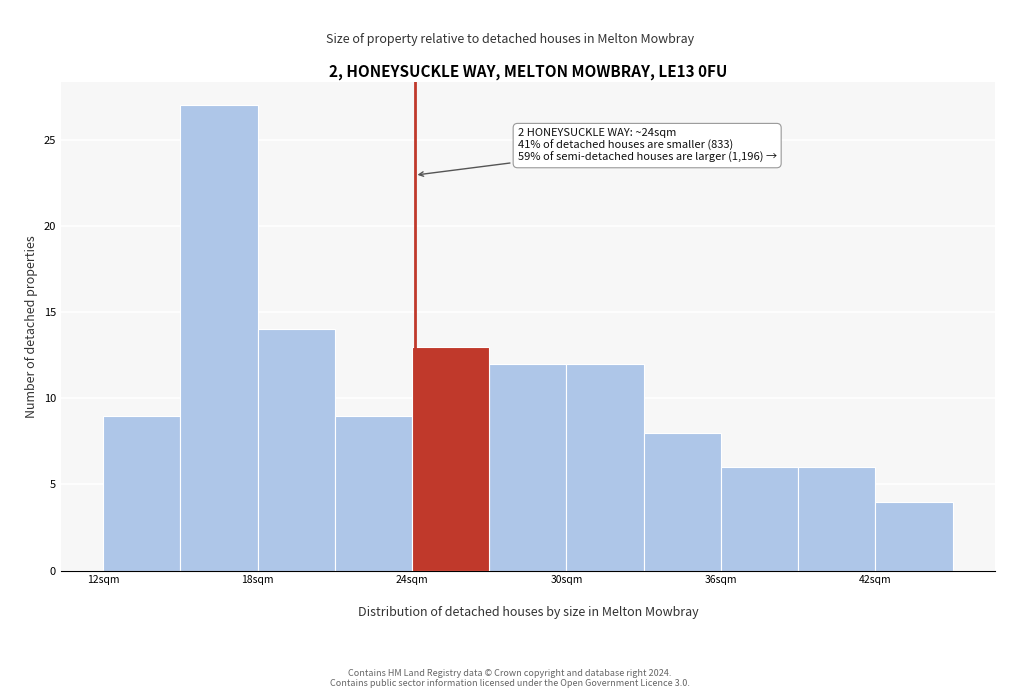

Around what value on the x-axis is the tallest bar? Give the approximate position of its centre, as read against the axis.

17